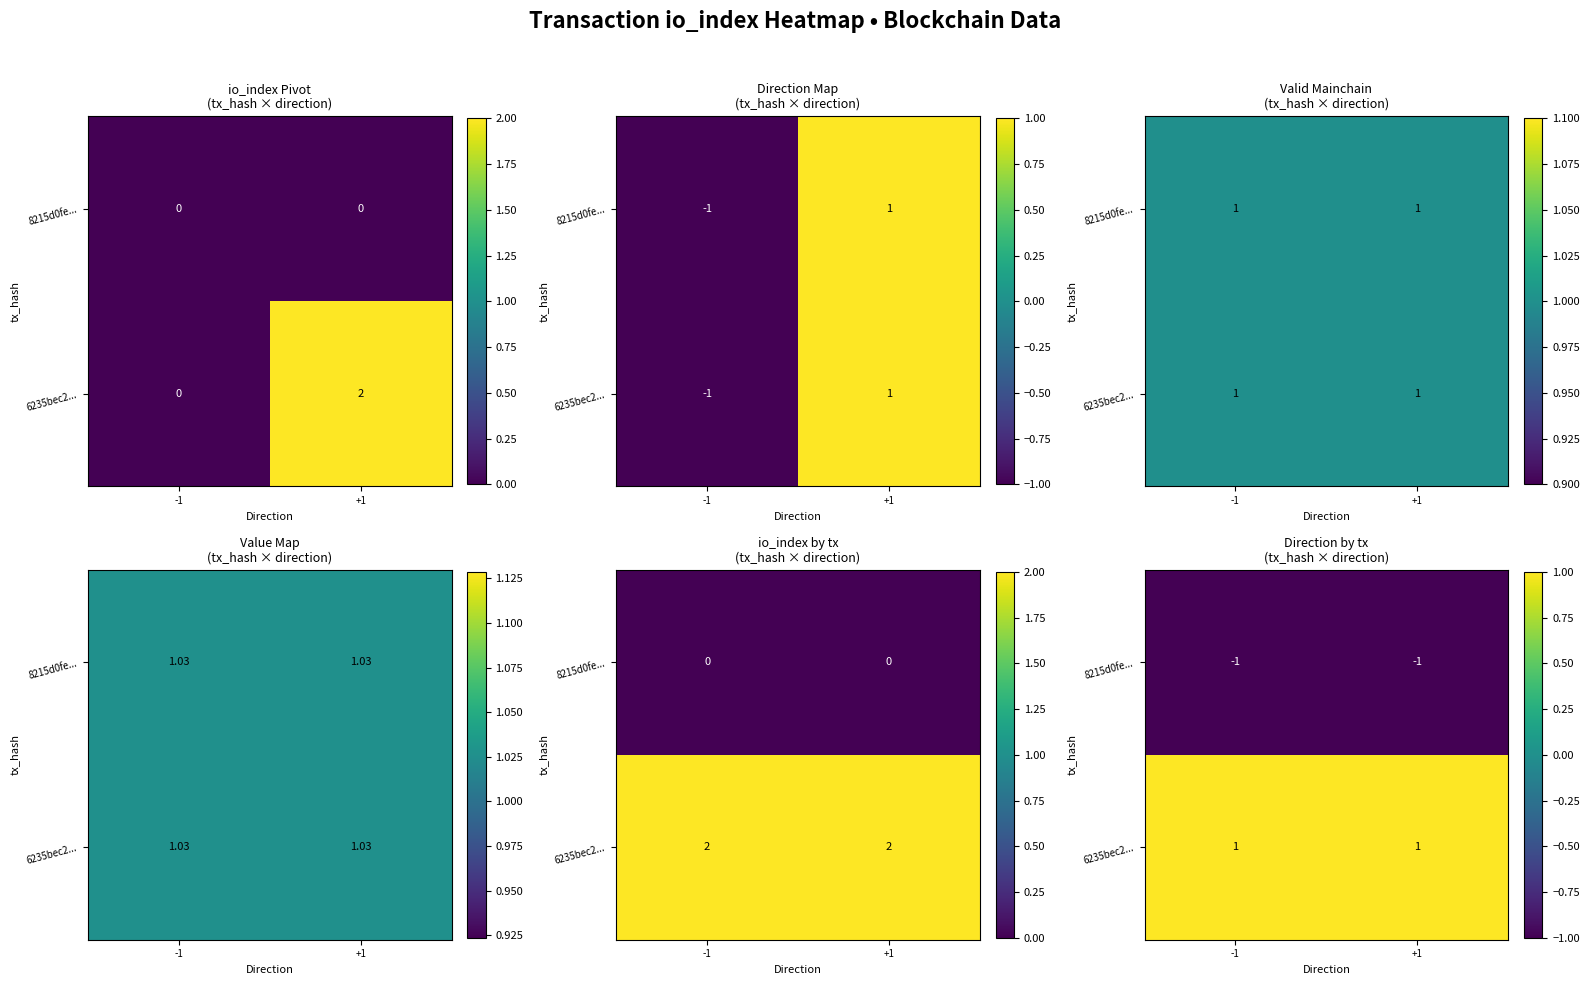

Which series has the largest total across all categories?

6235bec2...